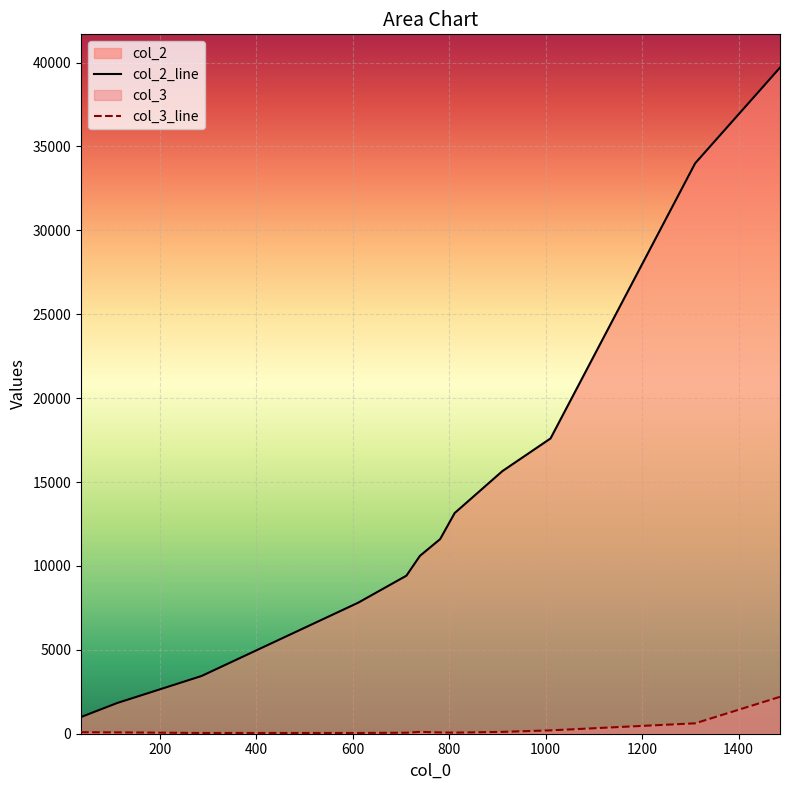

How many lines are shown in the chart?

2